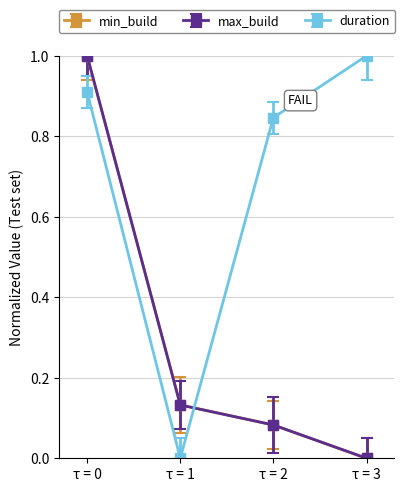

What is the value of the min_build point at the 1st from the left?

1.0